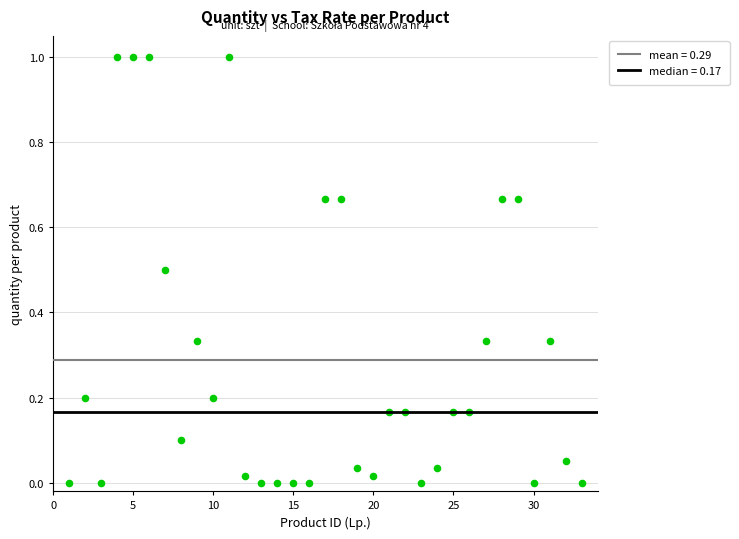

What is the range of X values (max minus min)?

32.0